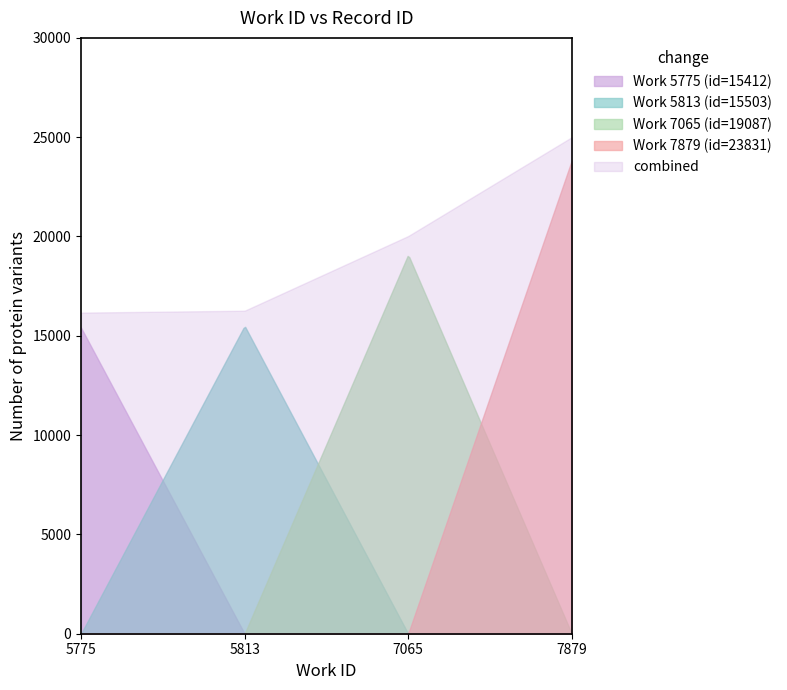

True or false: Work 7065 (id=19087) and combined intersect in this chart.

False